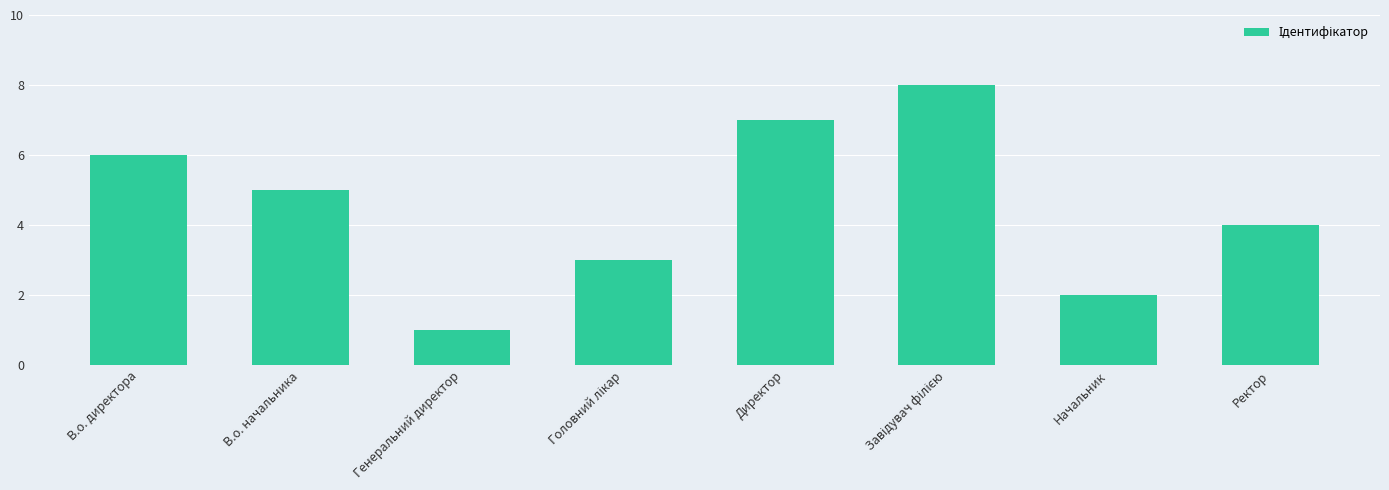

True or false: the data shows 7 at Директор.

True